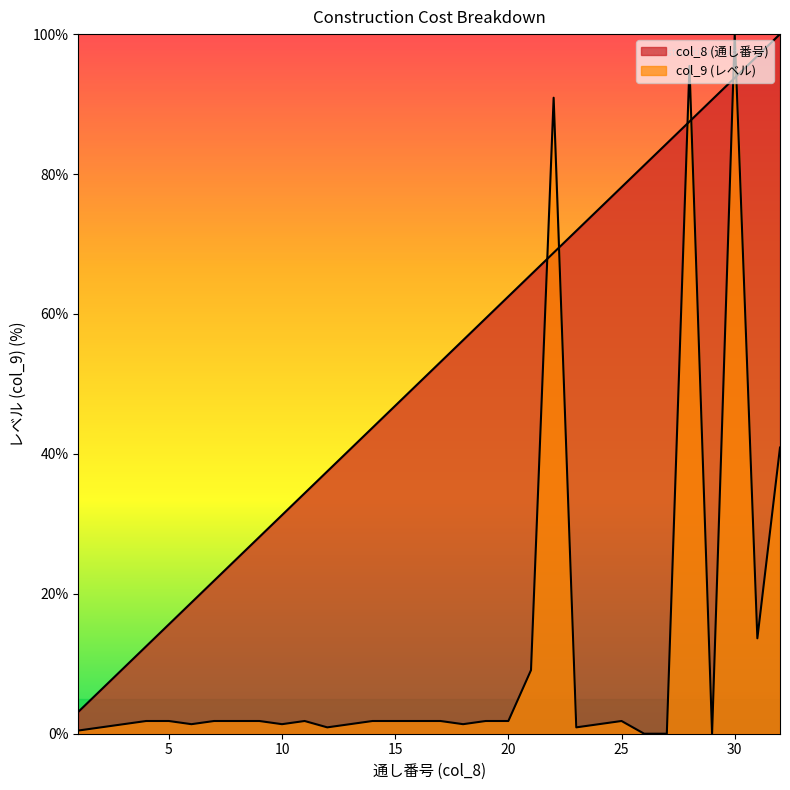

Reading left to right, list all the values displayed in this chart.

col_8: 1=3.1	2=6.2	3=9.4	4=12.5	5=15.6	6=18.8	7=21.9	8=25.0	9=28.1	10=31.2	11=34.4	12=37.5	13=40.6	14=43.8	15=46.9	16=50.0	17=53.1	18=56.2	19=59.4	20=62.5	21=65.6	22=68.8	23=71.9	24=75.0	25=78.1	26=81.2	27=84.4	28=87.5	29=90.6	30=93.8	31=96.9	32=100.0
col_9: 1=0.5	2=0.9	3=1.4	4=1.8	5=1.8	6=1.4	7=1.8	8=1.8	9=1.8	10=1.4	11=1.8	12=0.9	13=1.4	14=1.8	15=1.8	16=1.8	17=1.8	18=1.4	19=1.8	20=1.8	21=9.1	22=90.9	23=0.9	24=1.4	25=1.8	26=0.0	27=0.0	28=95.5	29=0.0	30=100.0	31=13.6	32=40.9